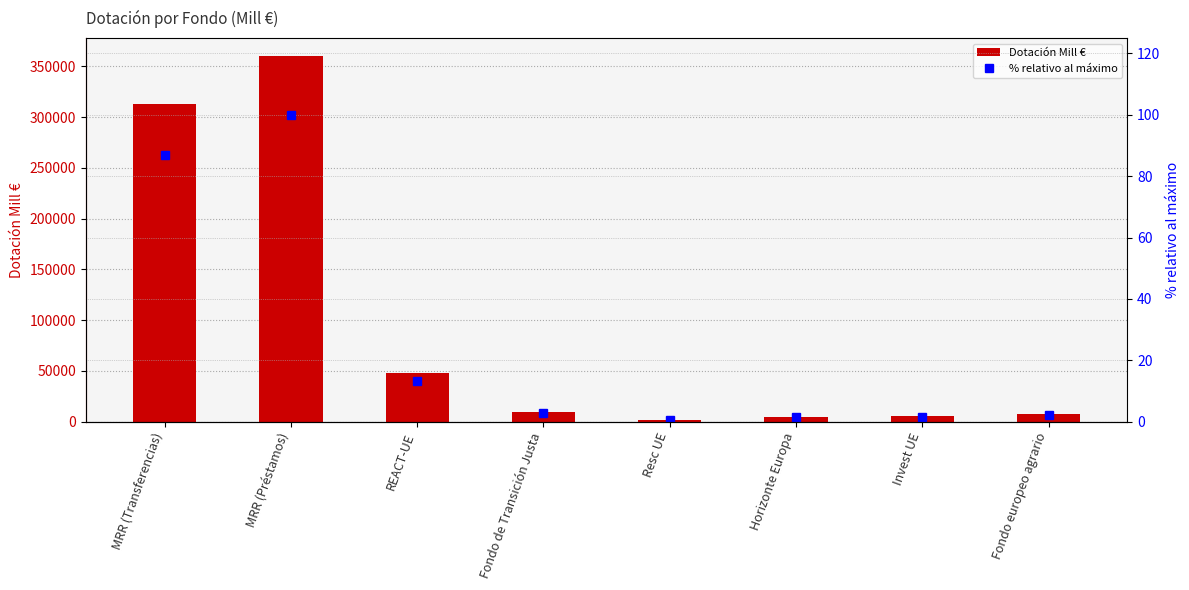

Is the value of Dotación Mill € at MRR (Préstamos) greater than the value of % relativo al máximo at REACT-UE?

Yes